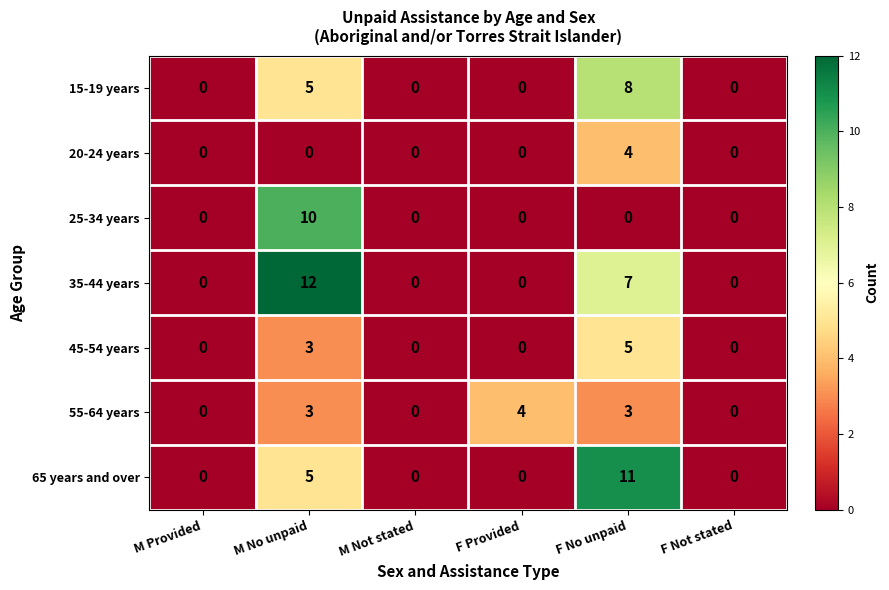

True or false: 15-19 years has a value of 5 at M No unpaid.

True